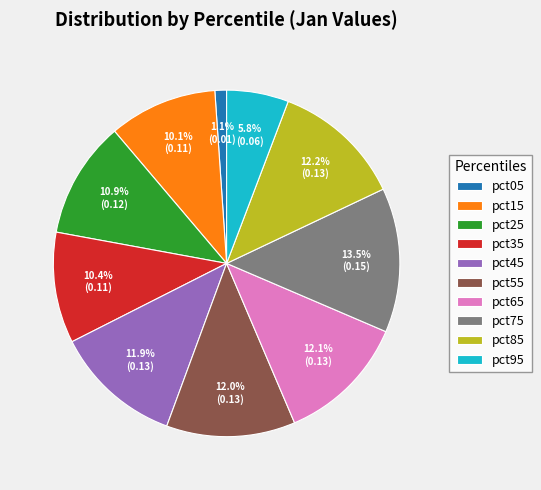

Is pct15 the majority of the pie?

No